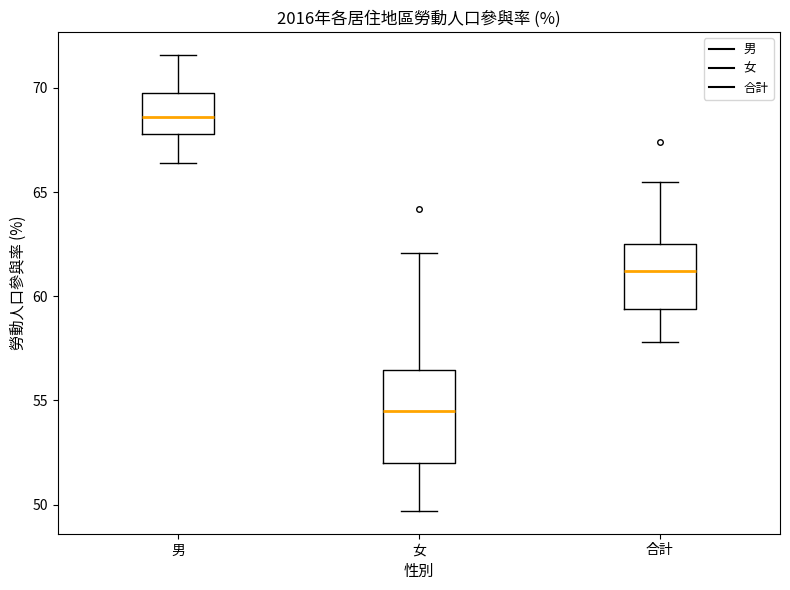

Which box has the lowest median line?

女